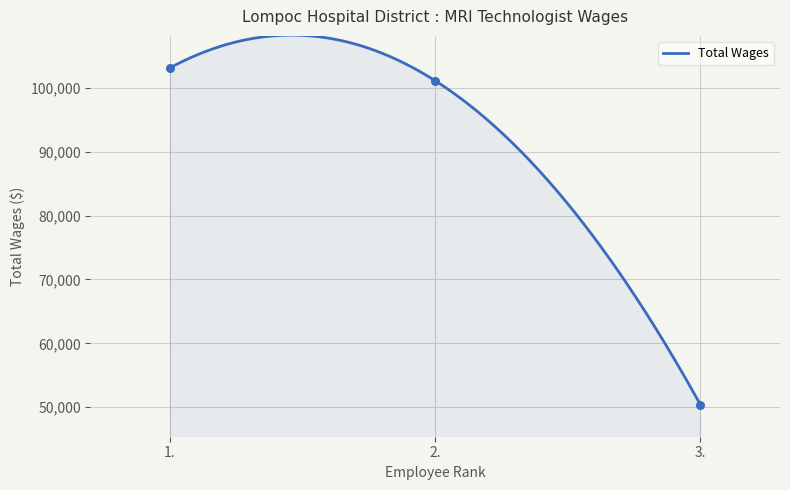

What is the ratio of the value at 1. to the value at 3.?

2.0